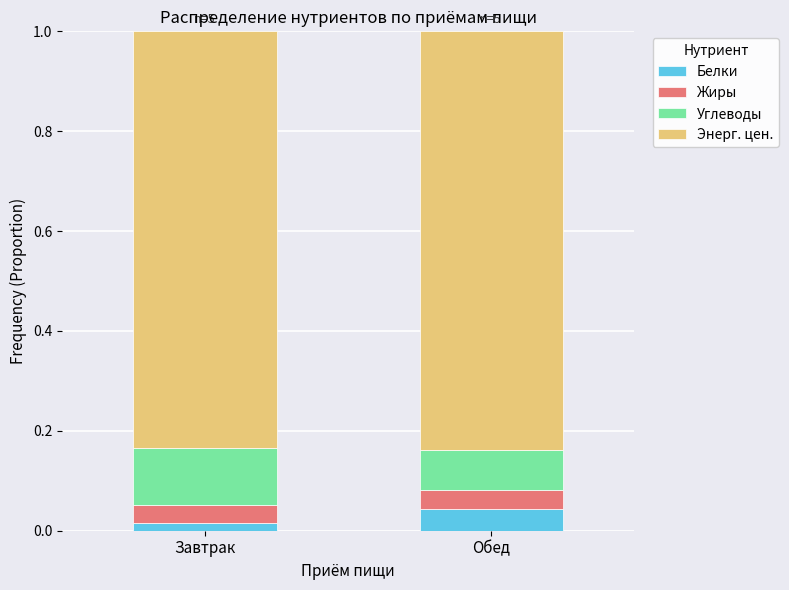

At which label does Белки reach its minimum?

Завтрак